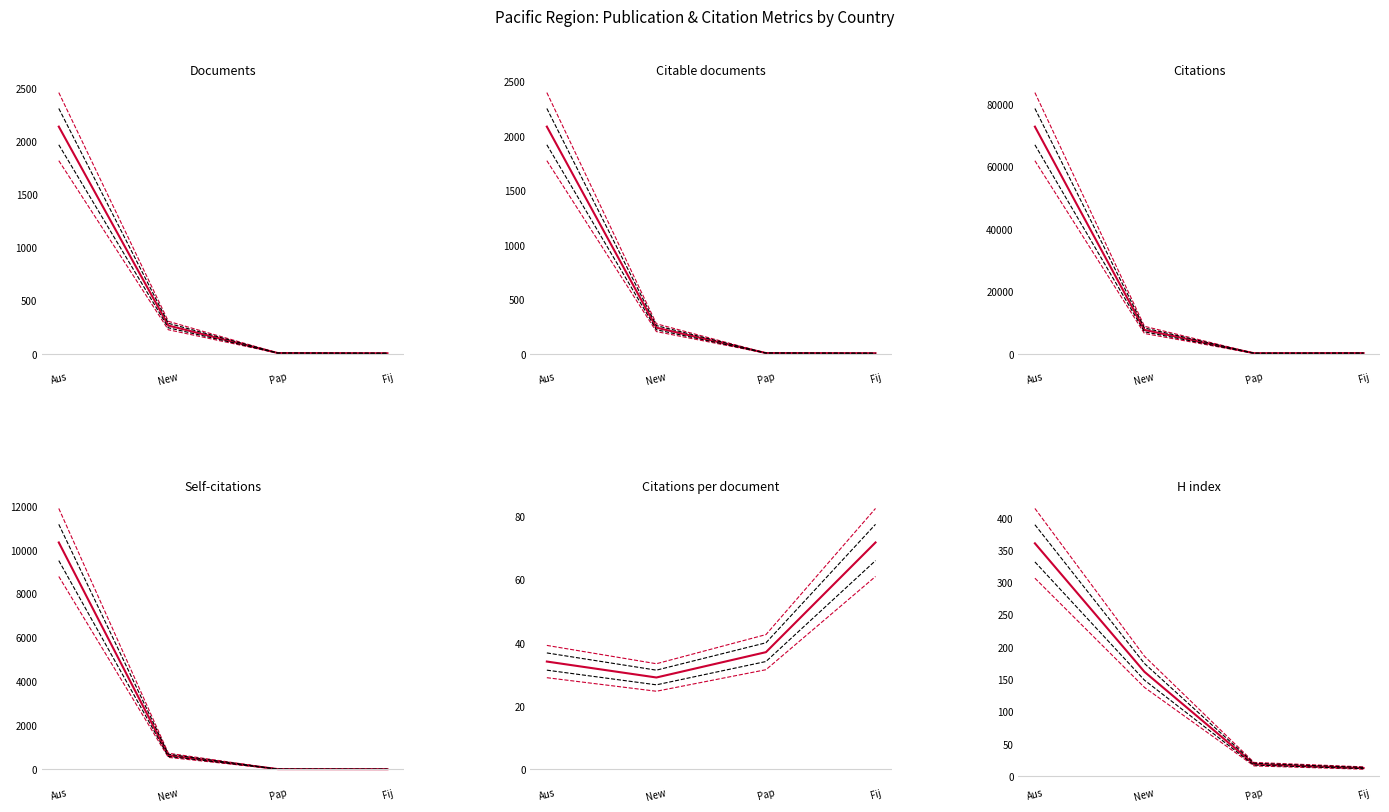

Is it true that Citations equals 182.8 at Fij?

True